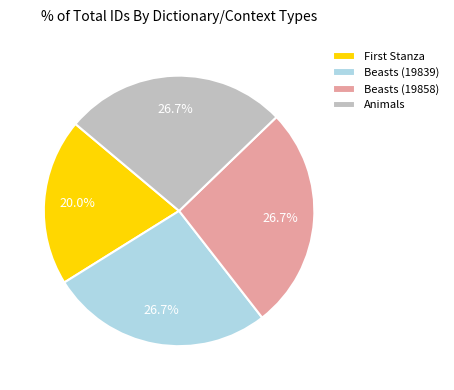

To the nearest percent, what is the difference between the largest and smallest slice percentages?

7%